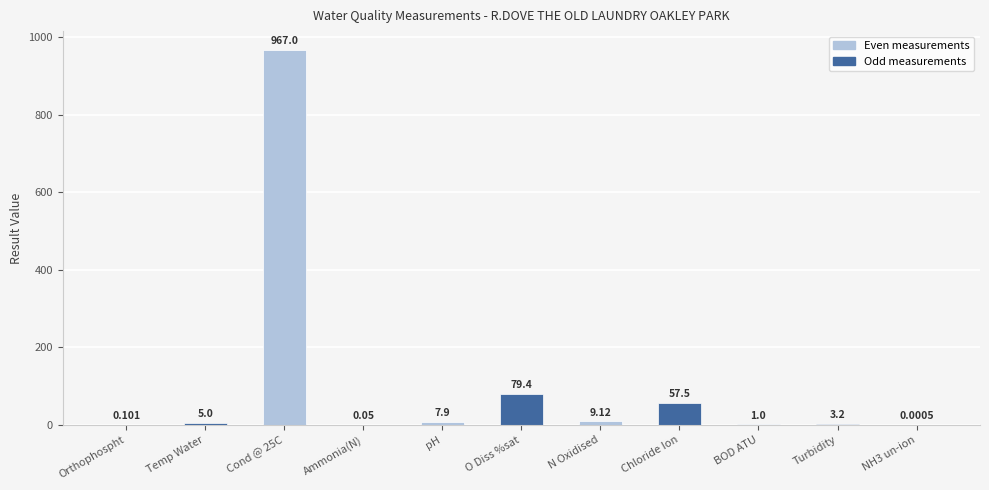

Which has a higher value, NH3 un-ion or pH?

pH